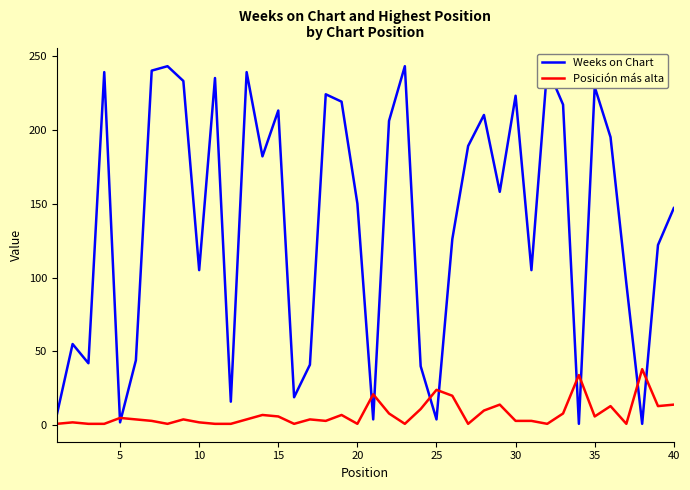

Which series has the largest range (max minus min)?

Weeks on Chart